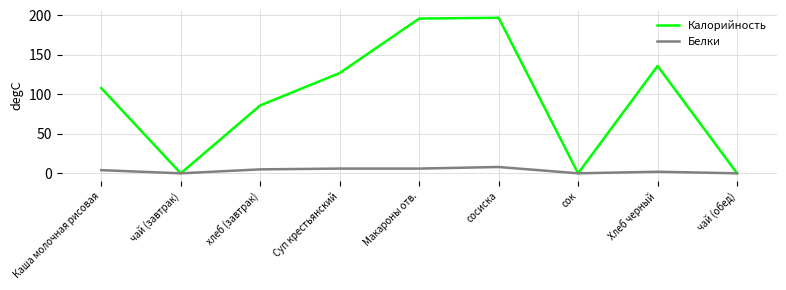

Rank the series by their maximum value, from highest to lowest.

Калорийность, Белки